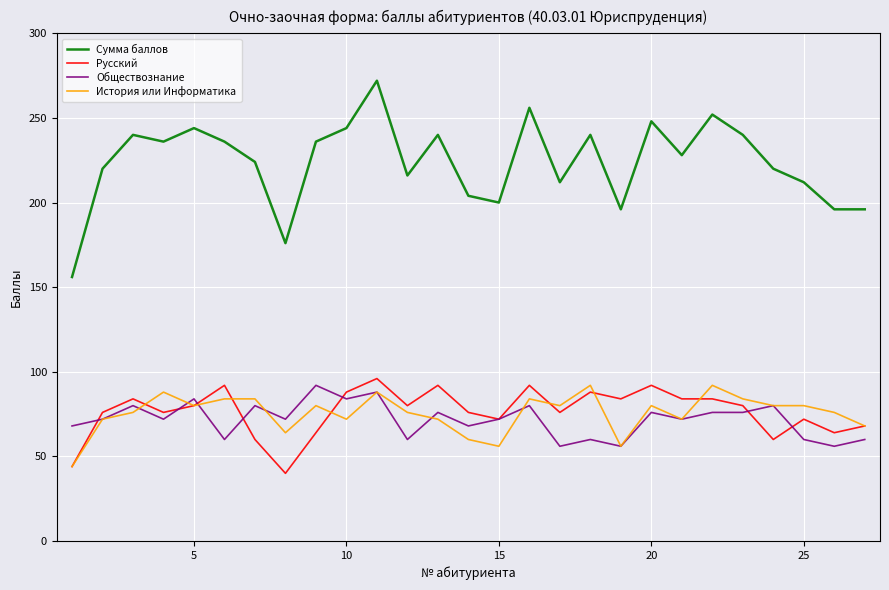

Does the chart have visible grid lines?

Yes